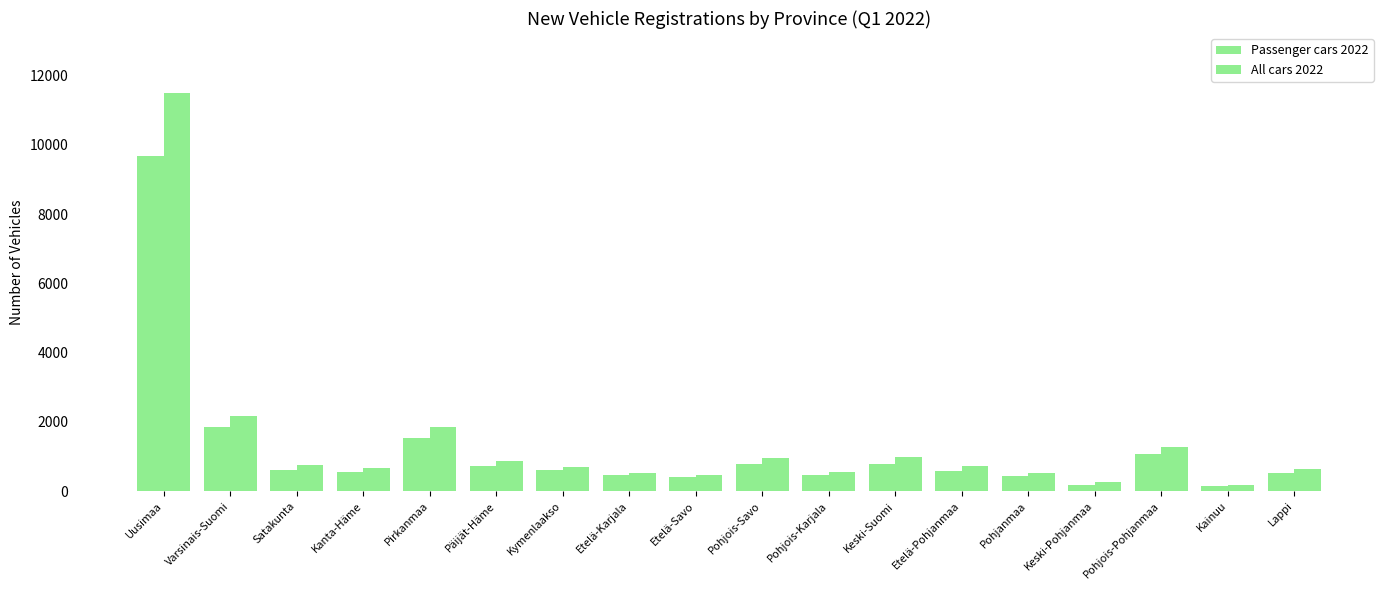

What is the approximate value of Passenger cars 2022 at Etelä-Pohjanmaa, to the nearest 10?

580